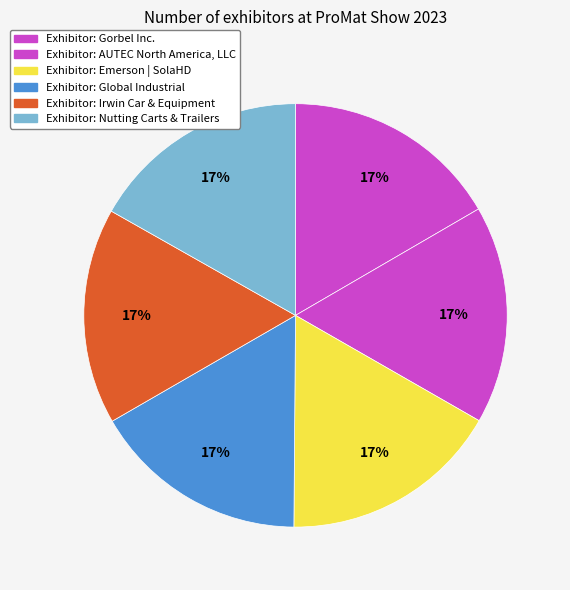

How many slices are in this pie chart?

6